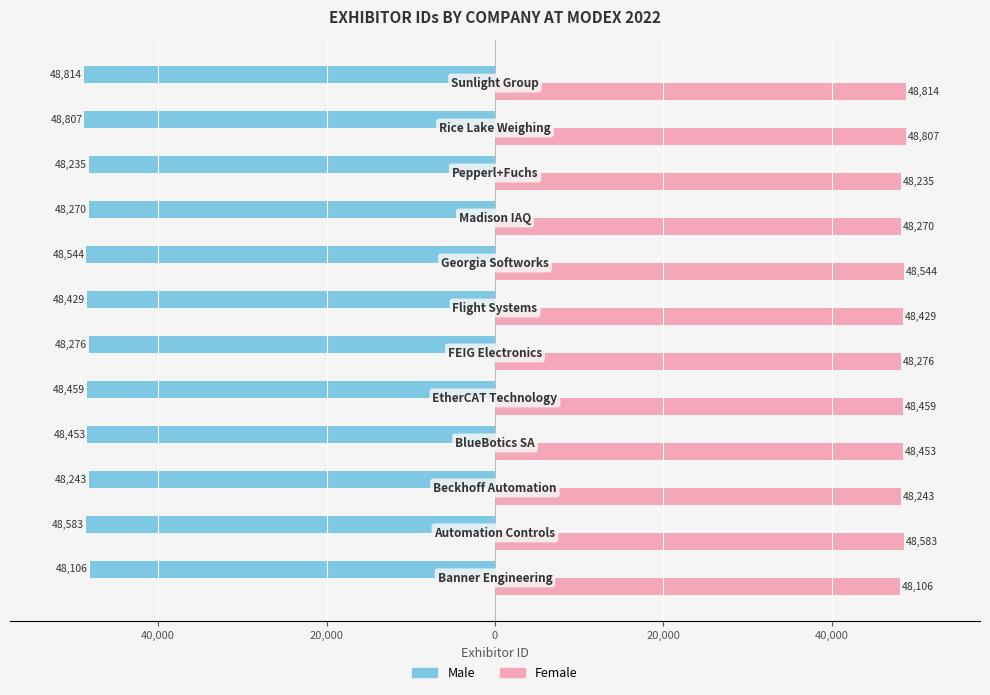

What are all the series names shown in the legend?

Male, Female